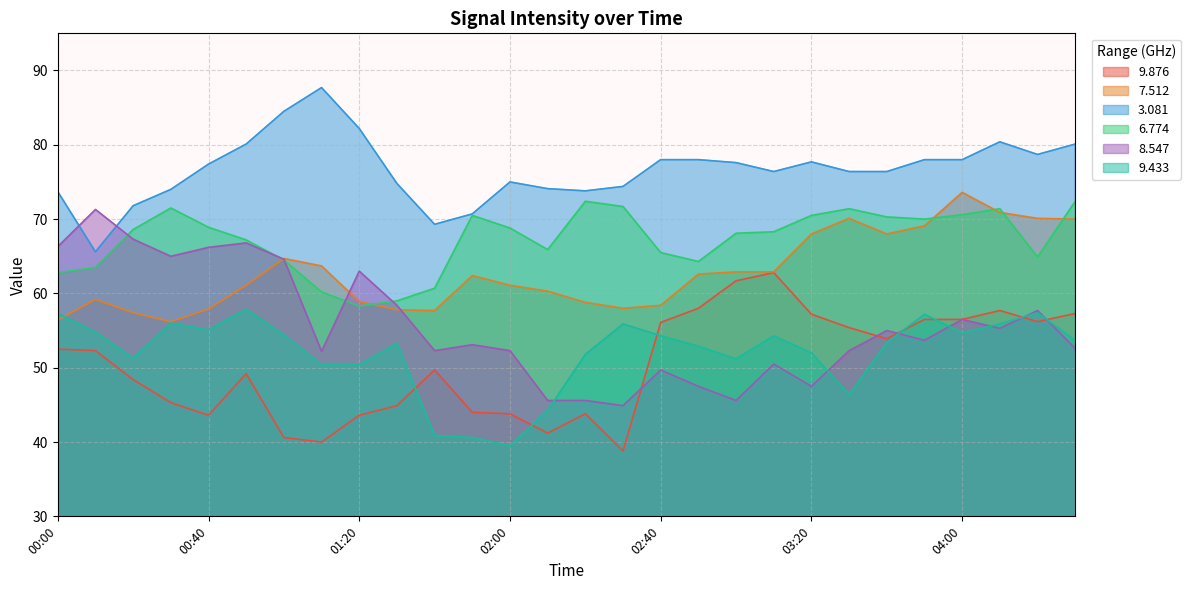

How many intersections are there between 9.876 and 8.547?

5